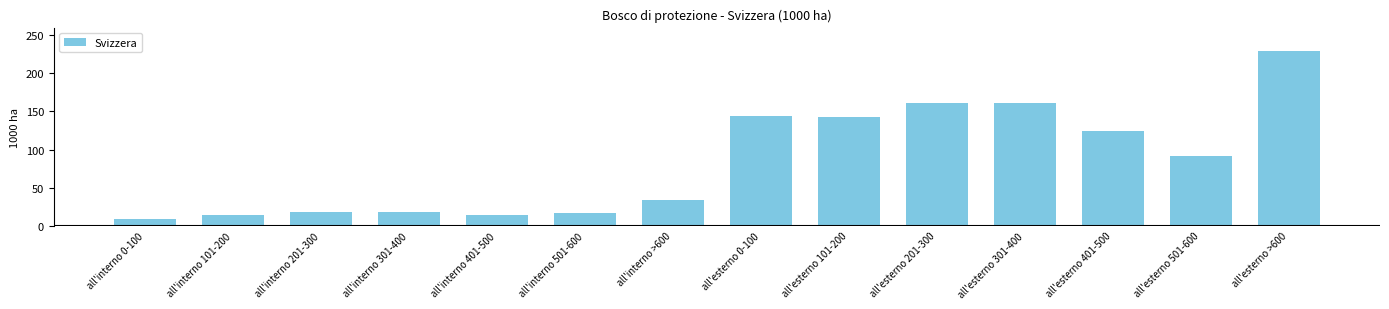

Is it true that the value at all'esterno 101-200 is 143.3?

True